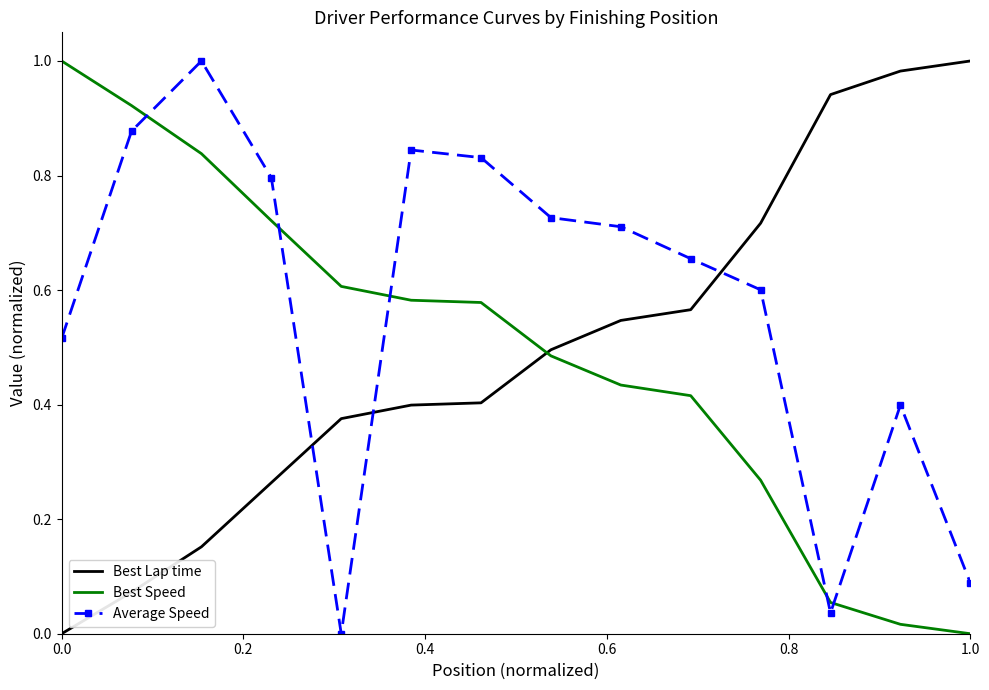

Which series ends up on top after the final intersection of Best Lap time and Average Speed?

Best Lap time